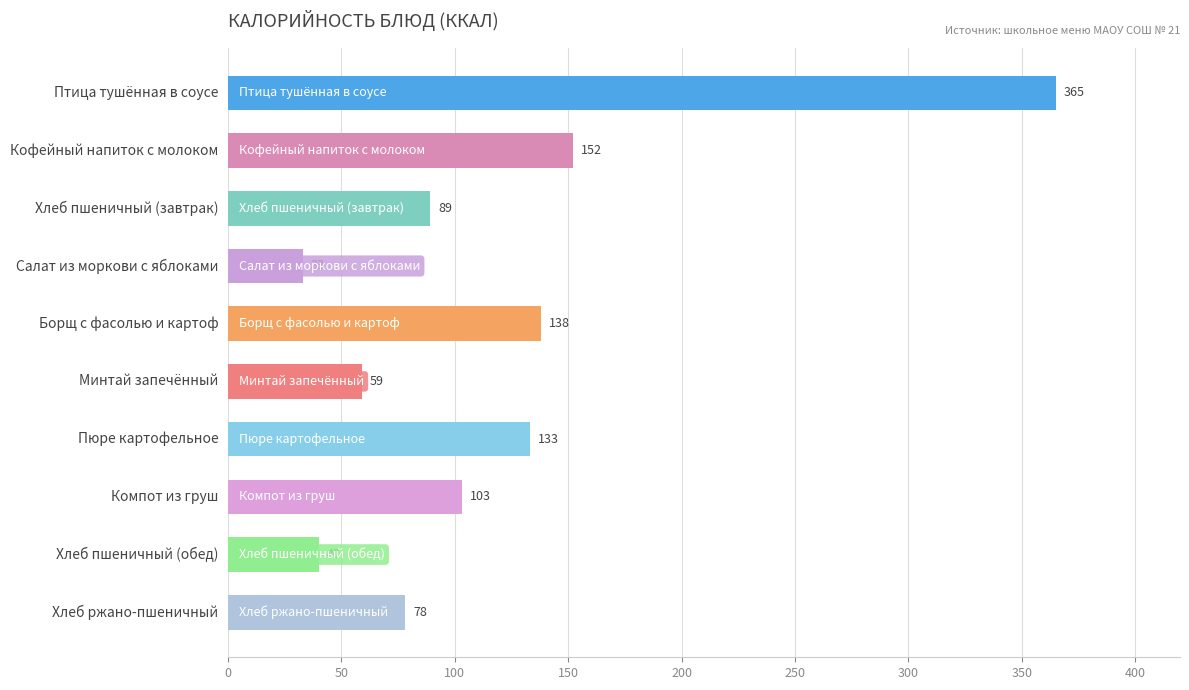

Reading bottom to top, extract all data points from this chart.

Хлеб ржано-пшеничный=78	Хлеб пшеничный (обед)=40	Компот из груш=103	Пюре картофельное=133	Минтай запечённый=59	Борщ с фасолью и картоф=138	Салат из моркови с яблоками=33	Хлеб пшеничный (завтрак)=89	Кофейный напиток с молоком=152	Птица тушённая в соусе=365